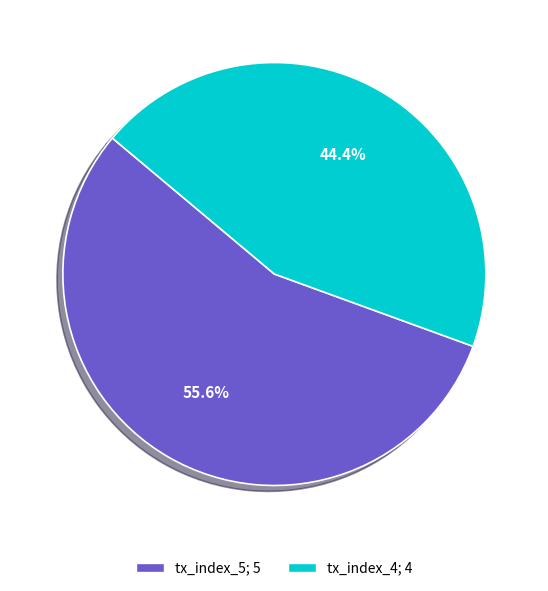

Which category has the biggest portion of the pie?

tx_index_5